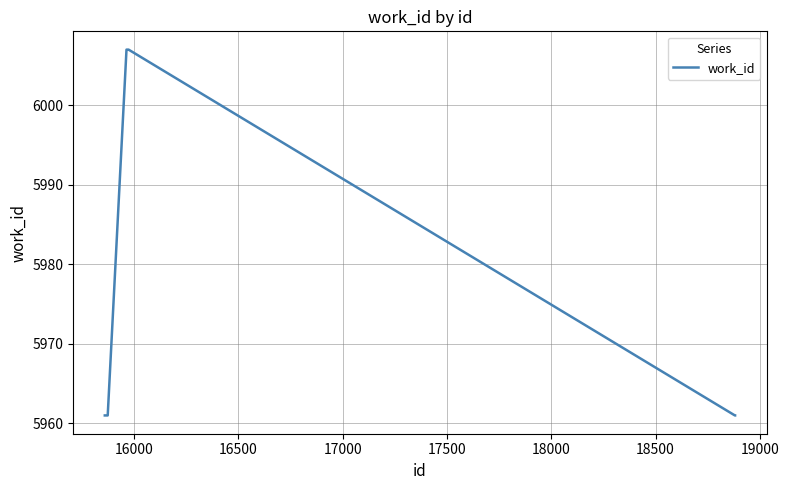

Count the values in the range 5961 to 6007.

10